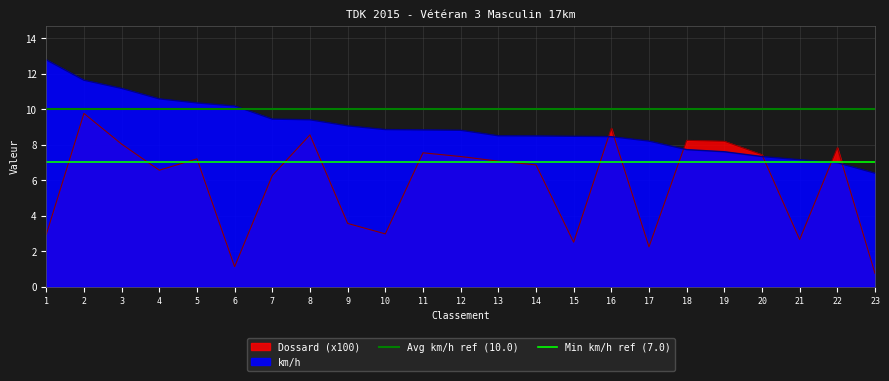

What is the average value of the Avg km/h ref (10.0) series?

10